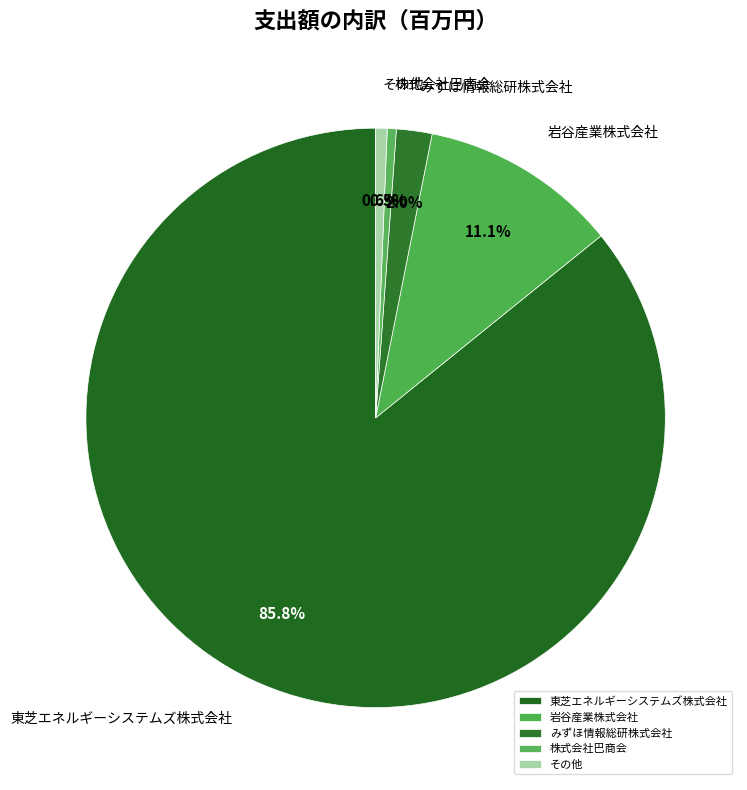

What is the largest slice in the pie chart?

東芝エネルギーシステムズ株式会社